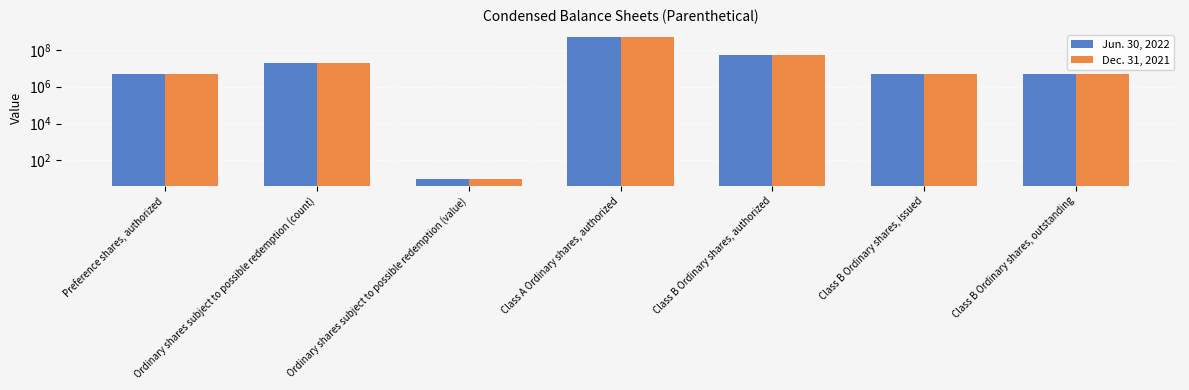

What is the difference between the maximum and minimum values in the Dec. 31, 2021 series?

499999990.0